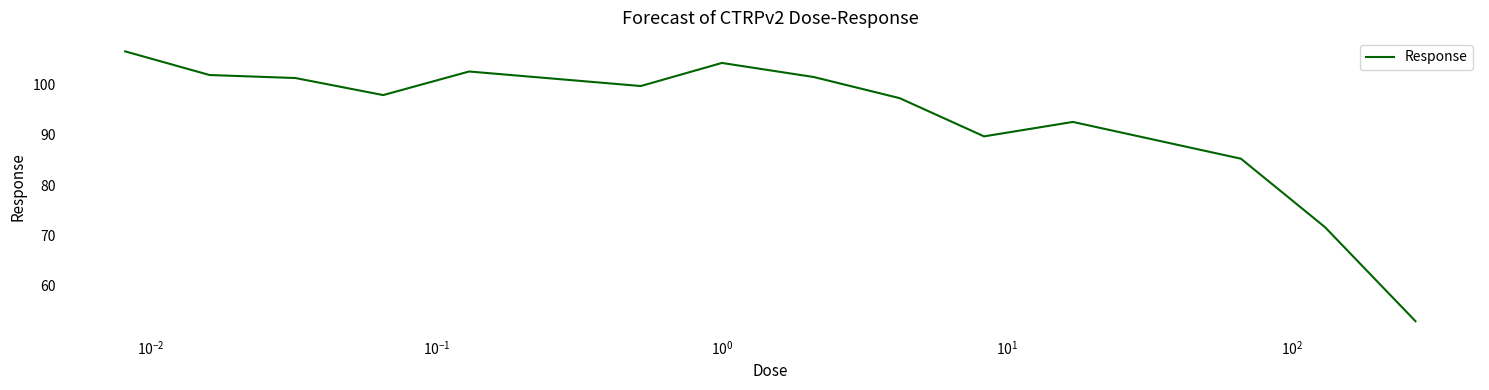

What is the maximum value shown in the chart?

106.6